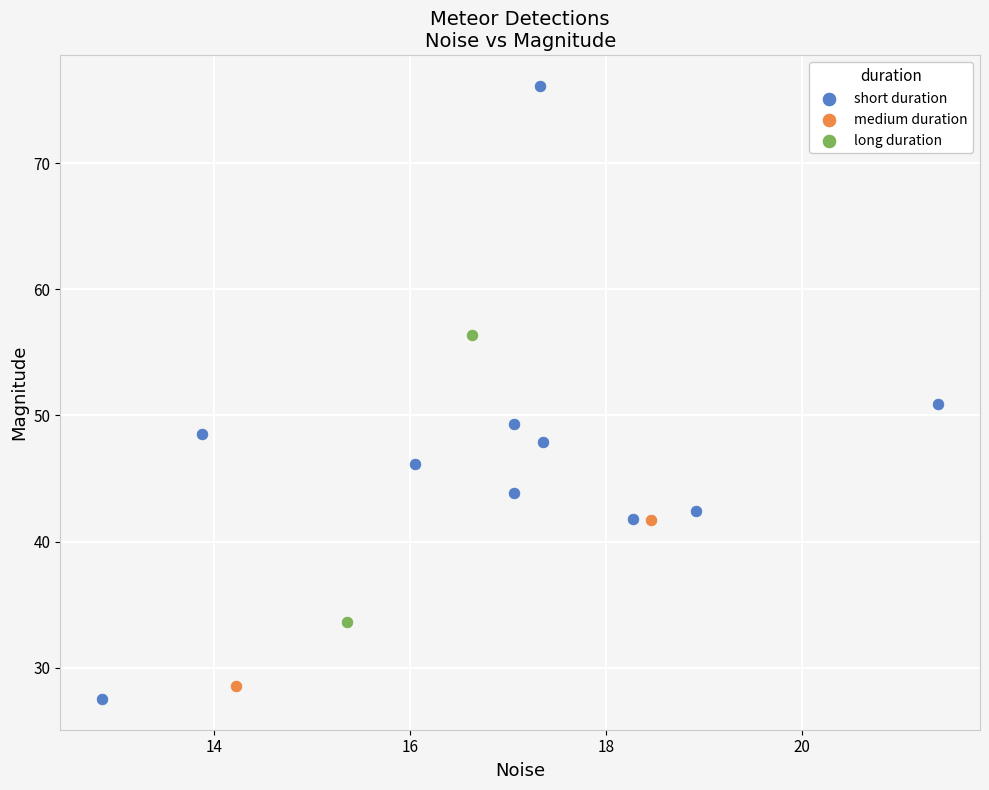

Which series has the largest Y range (max minus min)?

short duration